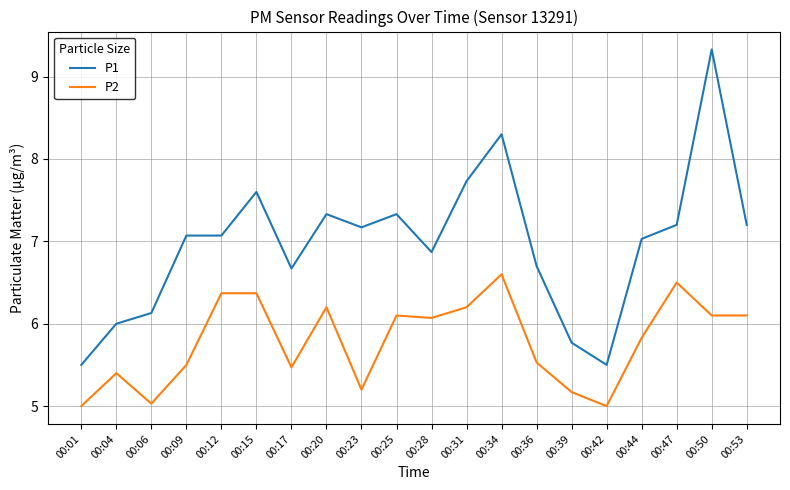

Which series has the largest total across all categories?

P1